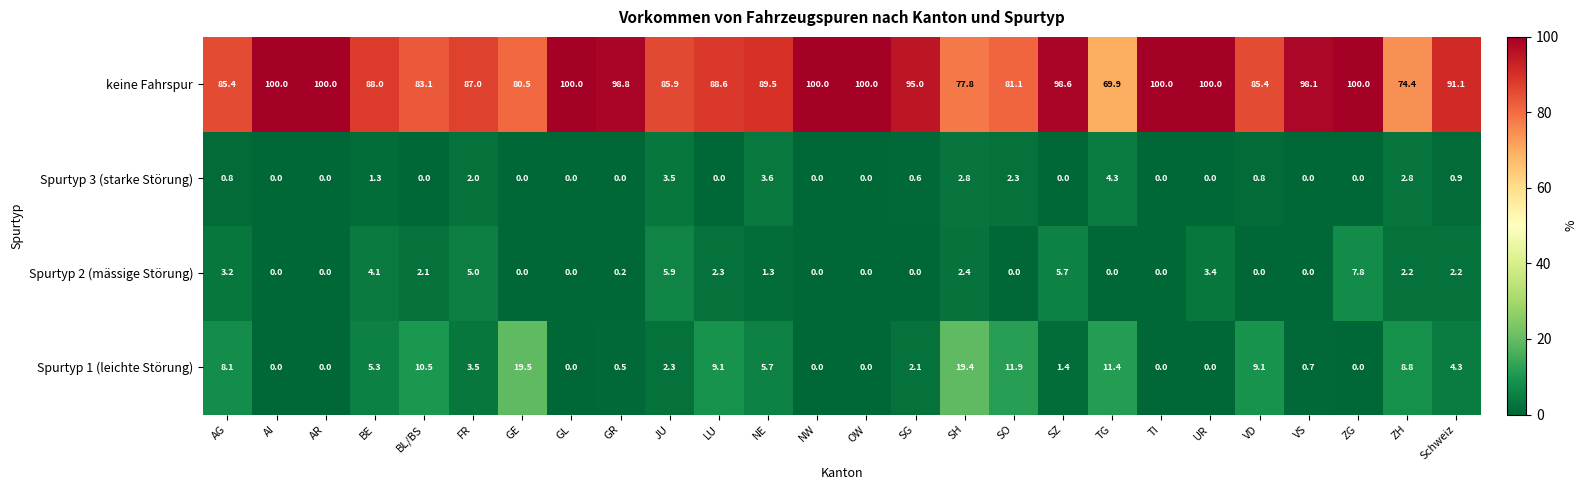

What is the maximum value for Spurtyp 2 (mässige Störung)?

7.8